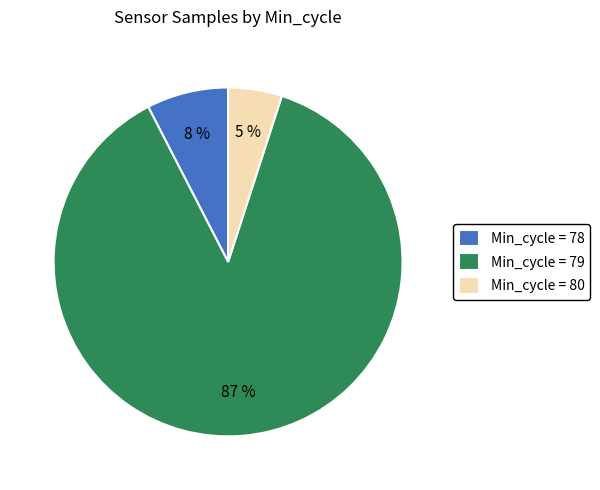

Which slice is the smallest?

Min_cycle = 80